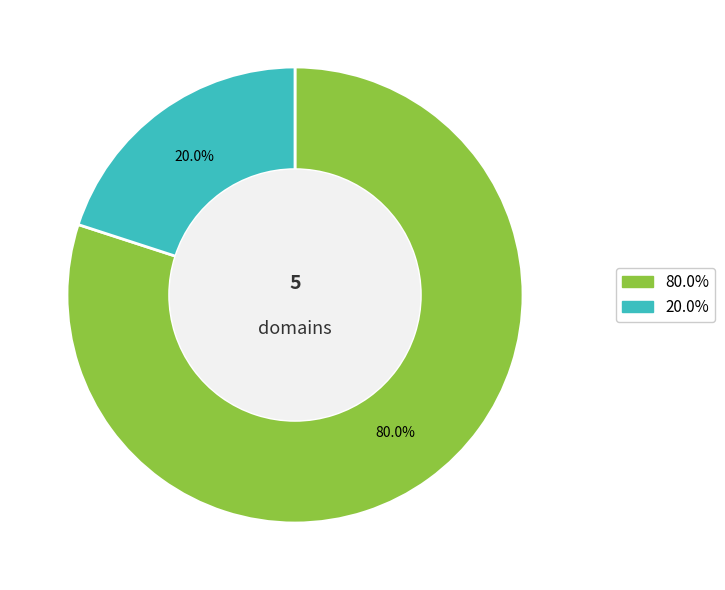

Does any single category account for the majority?

Yes